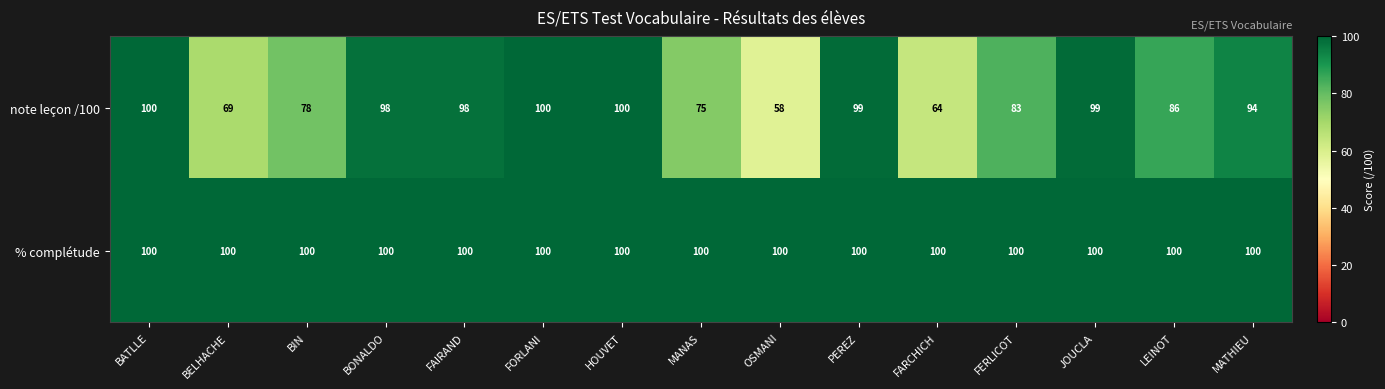

Read the note leçon /100 value at PEREZ, to the nearest 10.

100